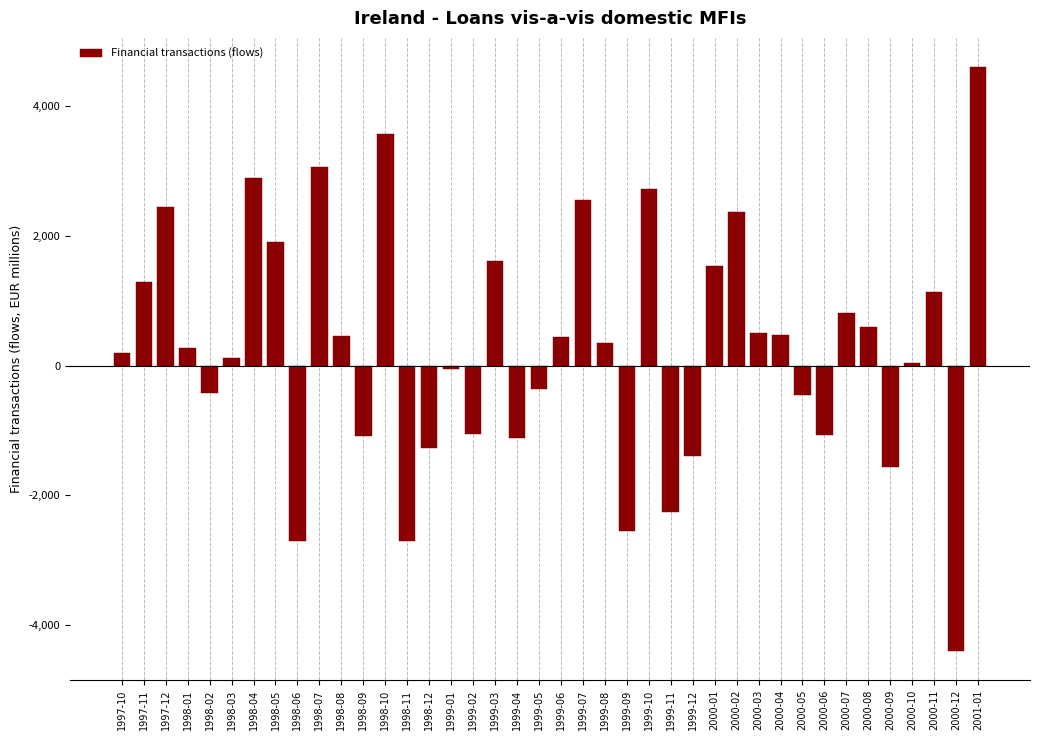

What is the label of the 14th bar from the right?

1999-12